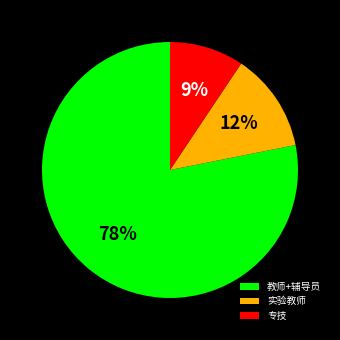

To the nearest percent, what percentage of the pie is 专技?

9%